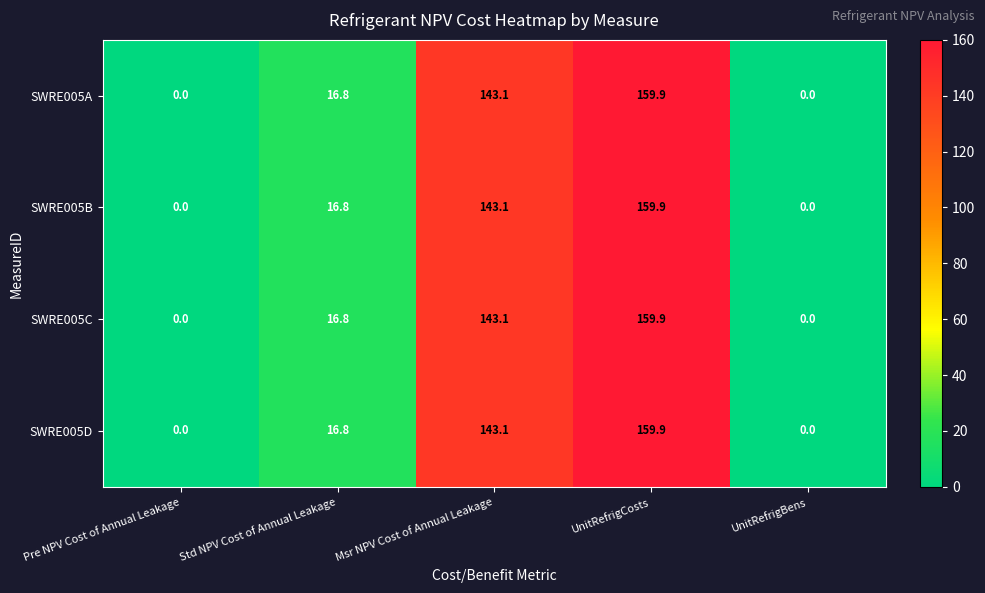

At which category does the chart reach its peak across all series?

UnitRefrigCosts